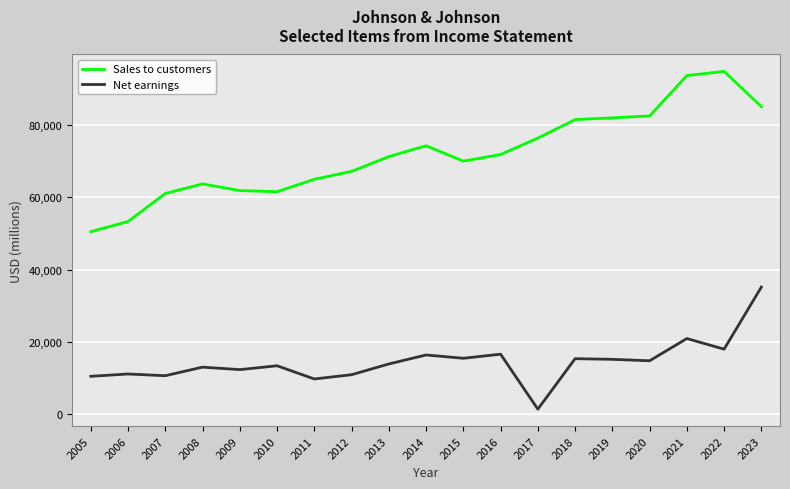

What is the difference between the highest and lowest values at 2023?

50006